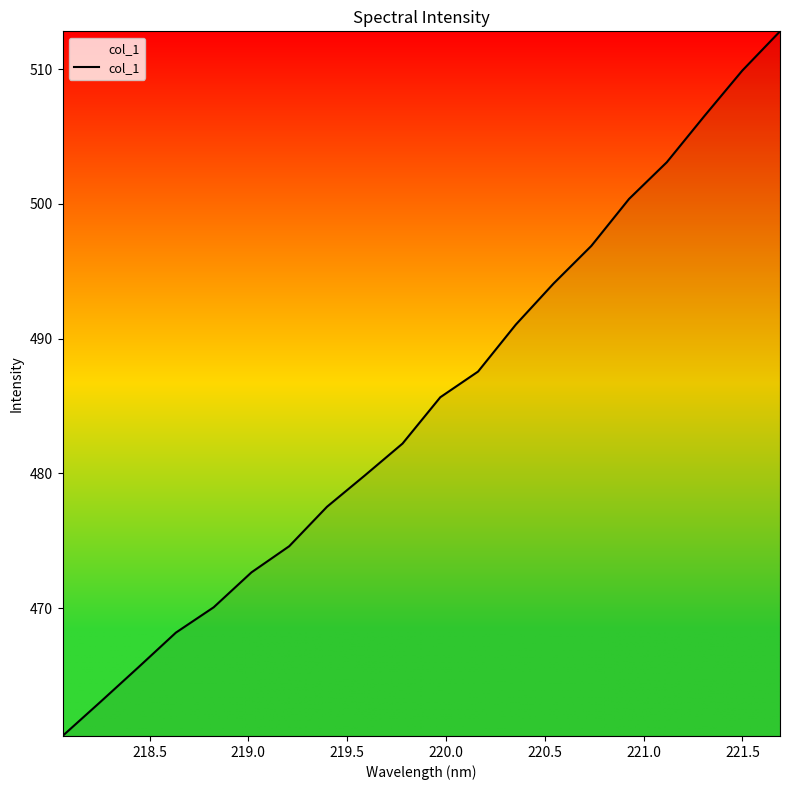

What is the difference between the maximum and minimum values?

52.3